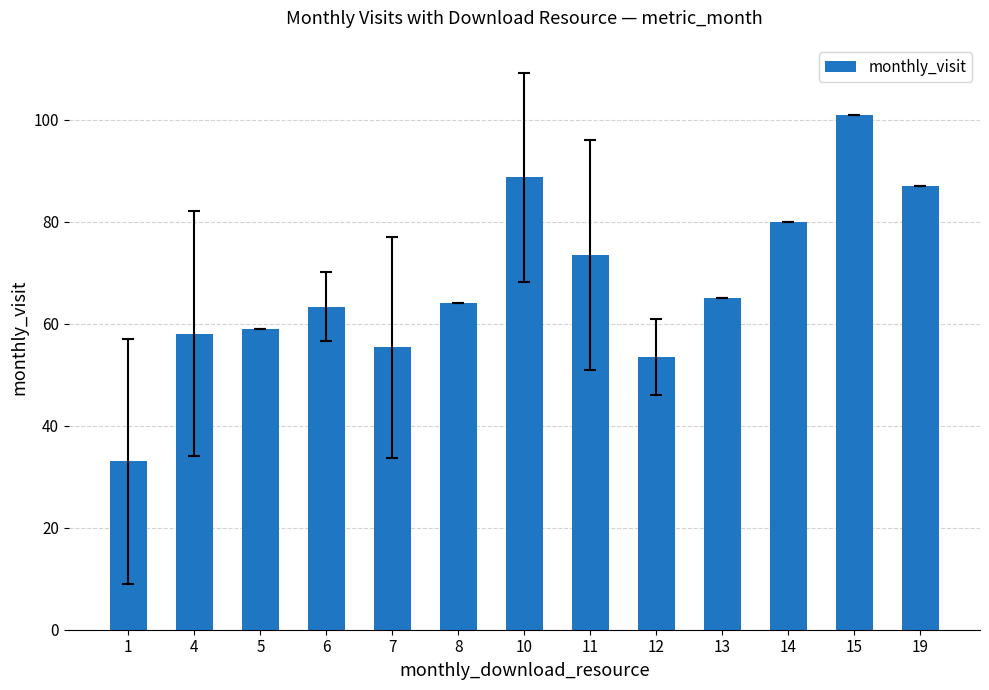

Reading left to right, list all the values displayed in this chart.

1=33.0	4=58.0	5=59.0	6=63.3	7=55.3	8=64.0	10=88.7	11=73.5	12=53.5	13=65.0	14=80.0	15=101.0	19=87.0